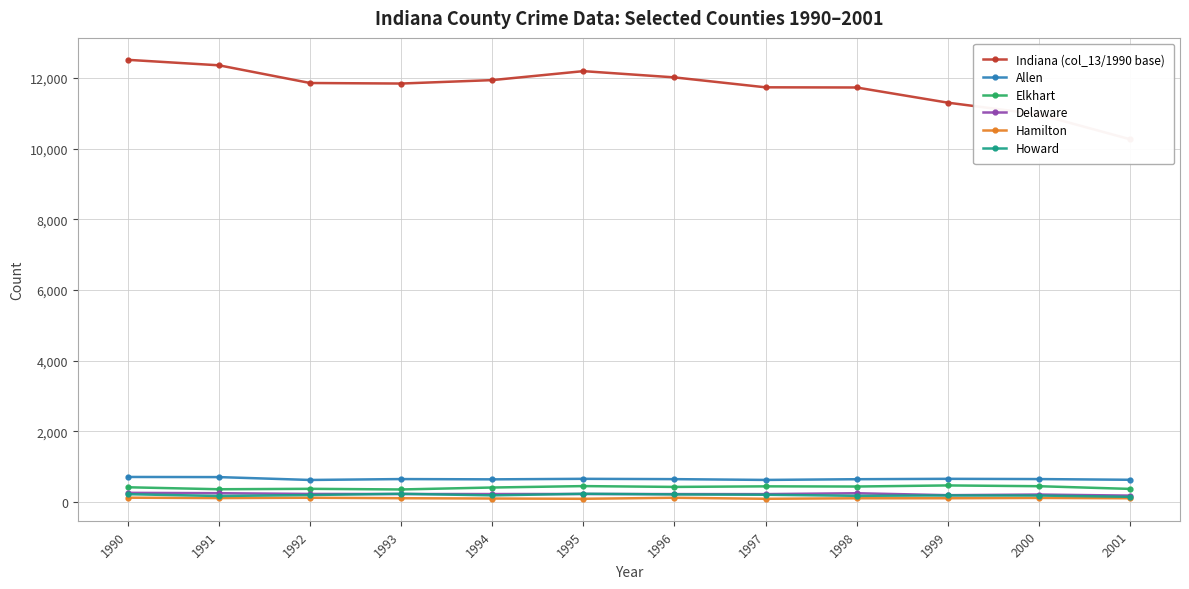

What is the smallest value displayed?

86